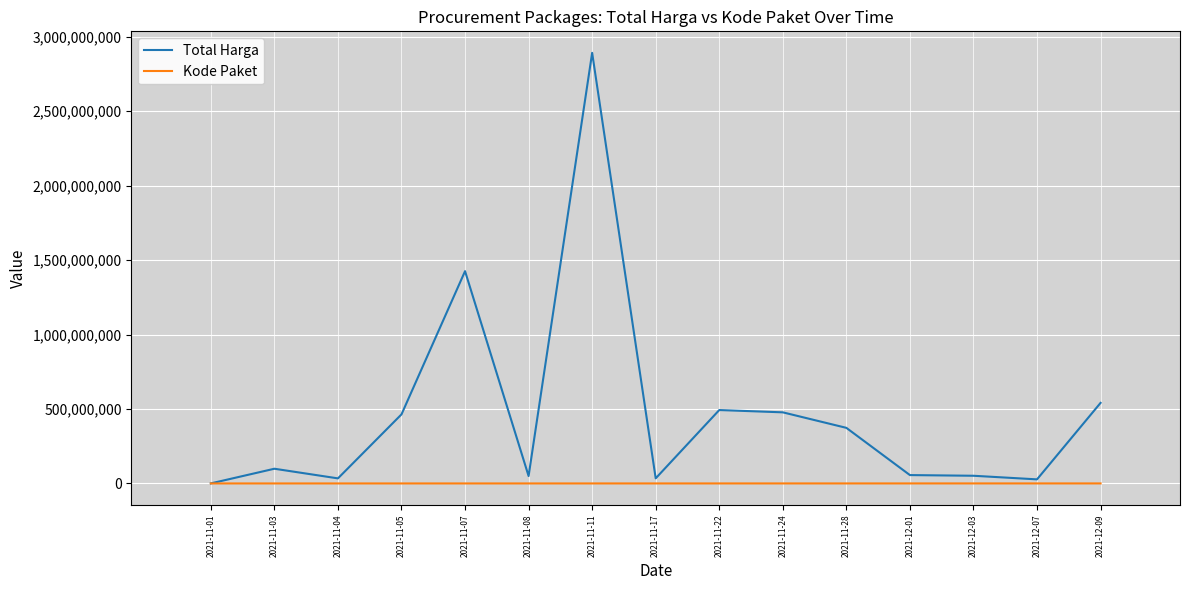

Rank the series by their average value, from highest to lowest.

Total Harga, Kode Paket